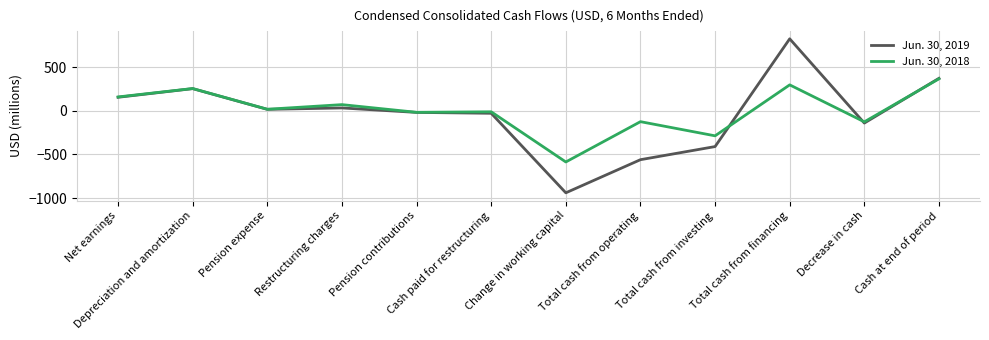

What is the smallest value displayed?

-939